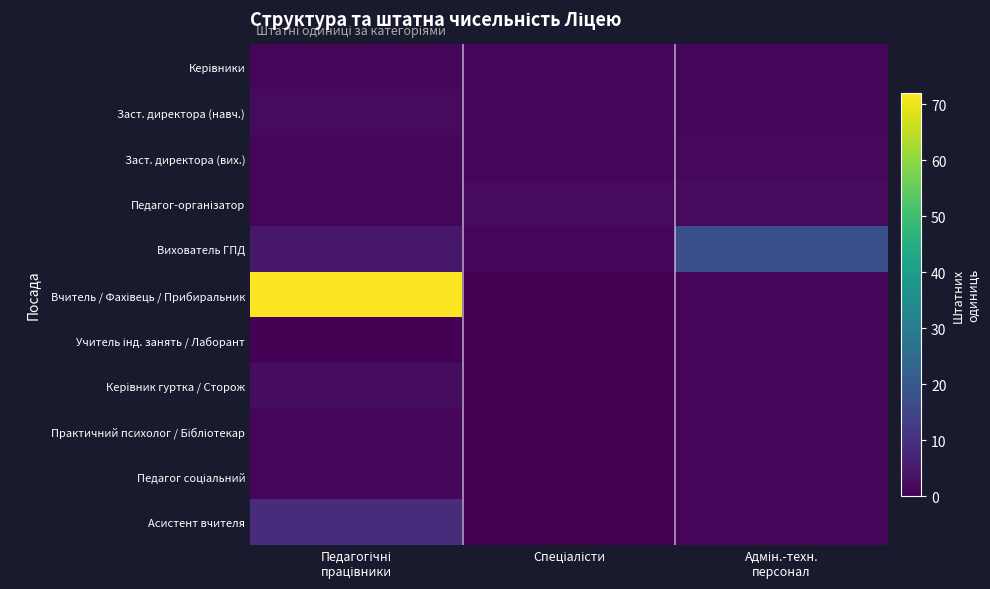

Count the number of data series in this chart.

11